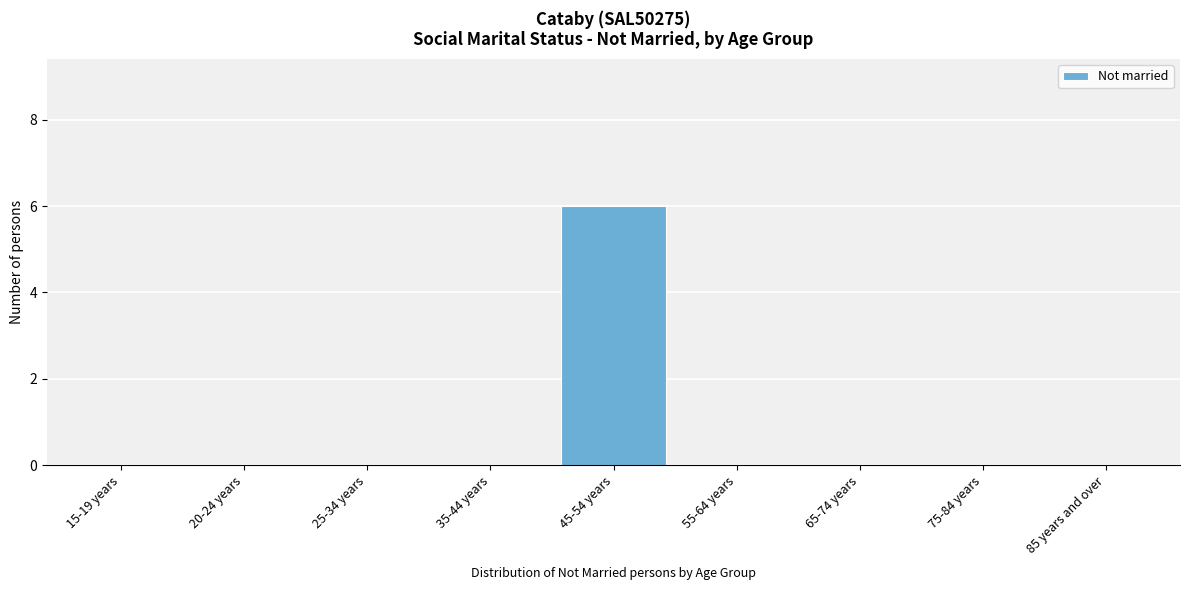

Reading left to right, transcribe all the data shown in this chart.

15-19 years=0	20-24 years=0	25-34 years=0	35-44 years=0	45-54 years=6	55-64 years=0	65-74 years=0	75-84 years=0	85 years and over=0